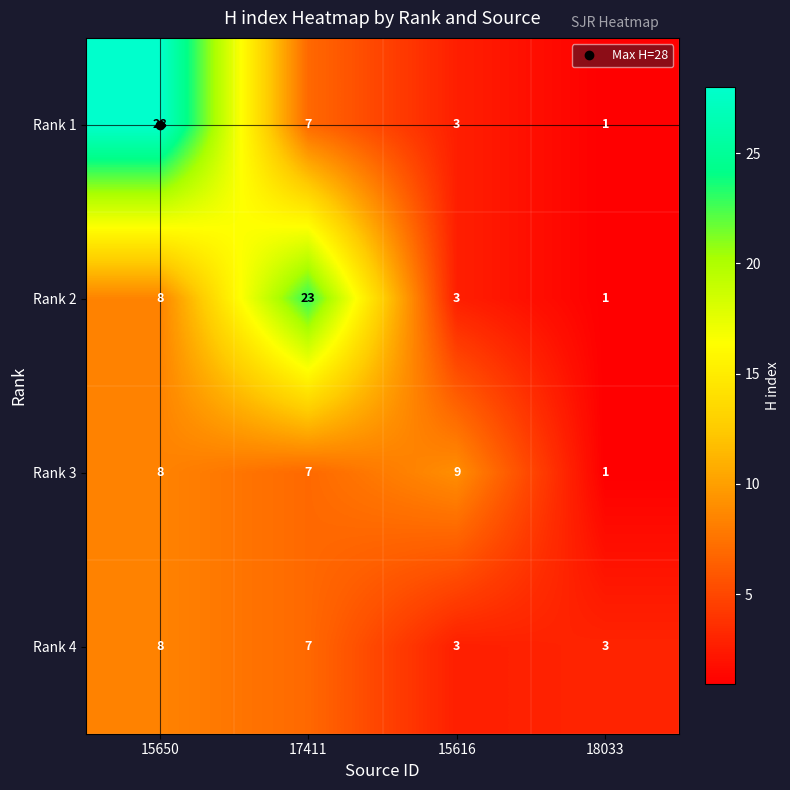

Which series has the largest total across all categories?

Rank 1